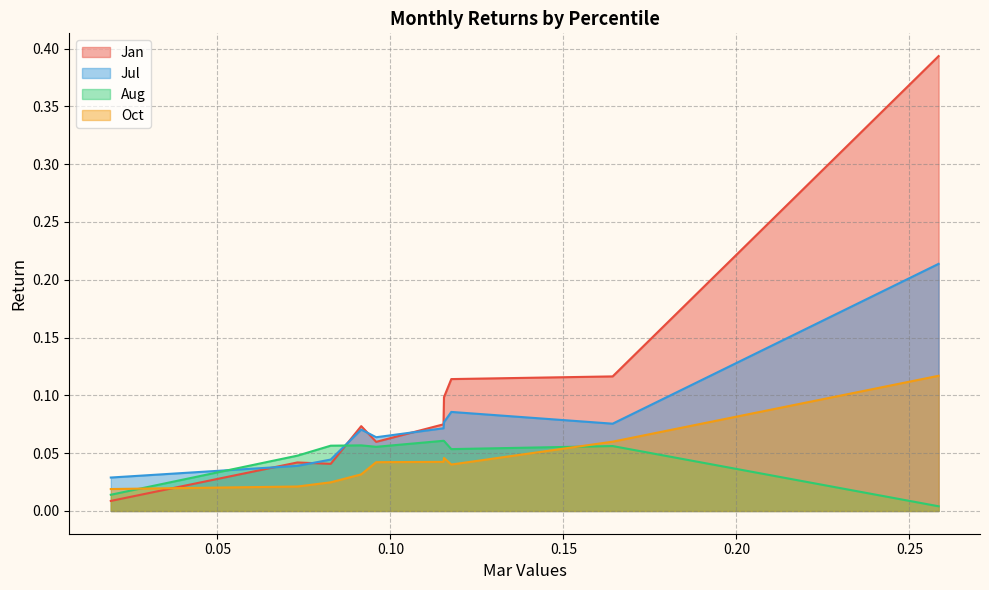

At which category is the sum across all series the highest?

pct95